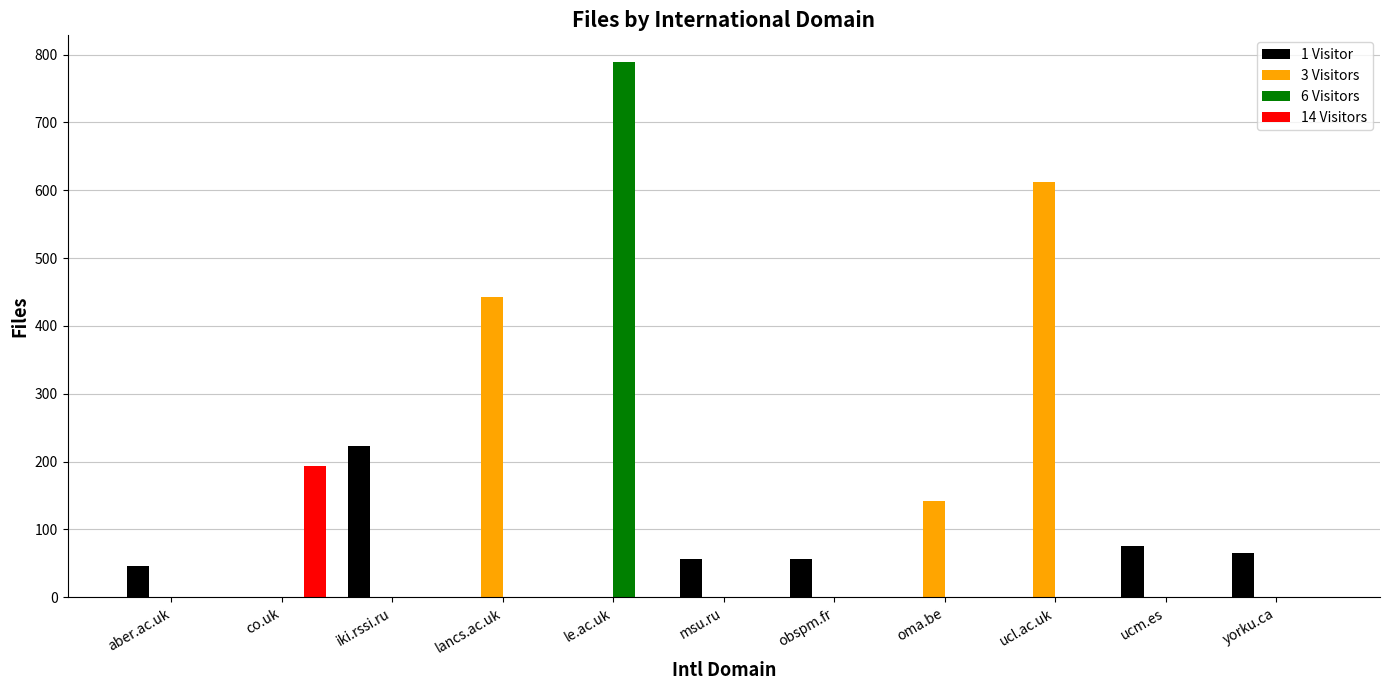

Which category has the highest value across all series?

le.ac.uk